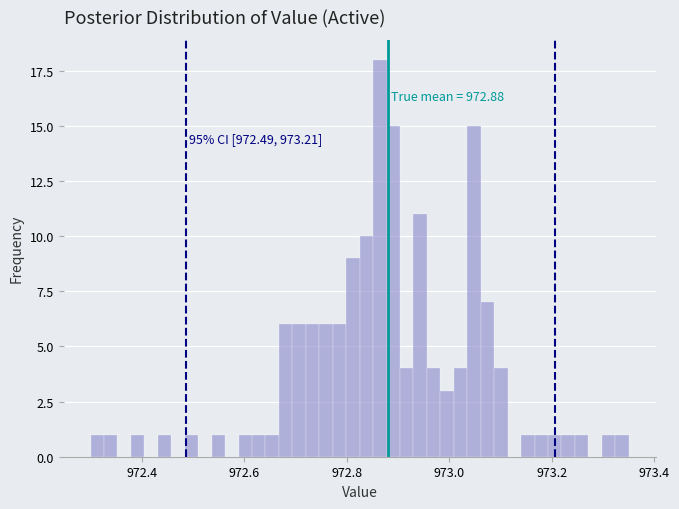

Around what value on the x-axis is the tallest bar? Give the approximate position of its centre, as read against the axis.

972.86